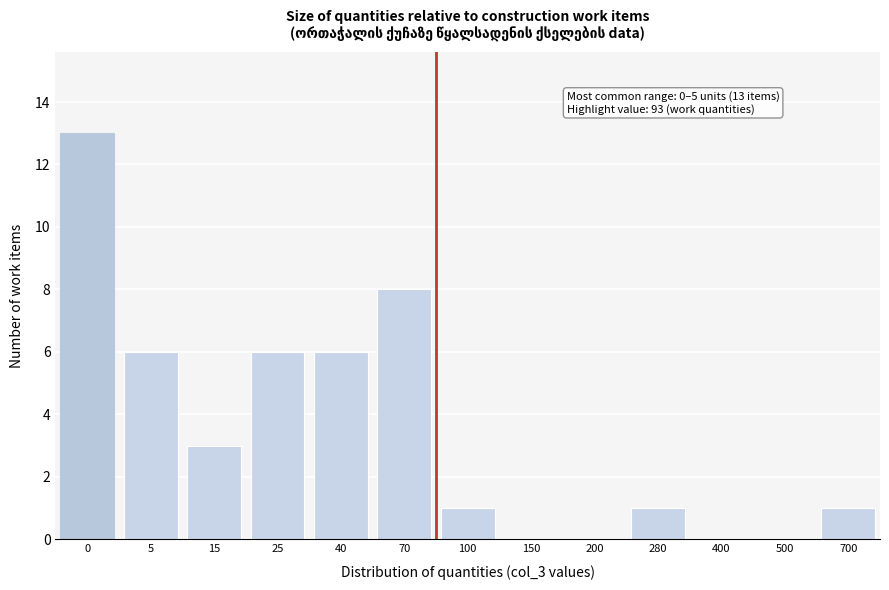

Reading left to right, list all the values displayed in this chart.

0=13	5=6	15=3	25=6	40=6	70=8	100=1	150=0	200=0	280=1	400=0	500=0	700=1